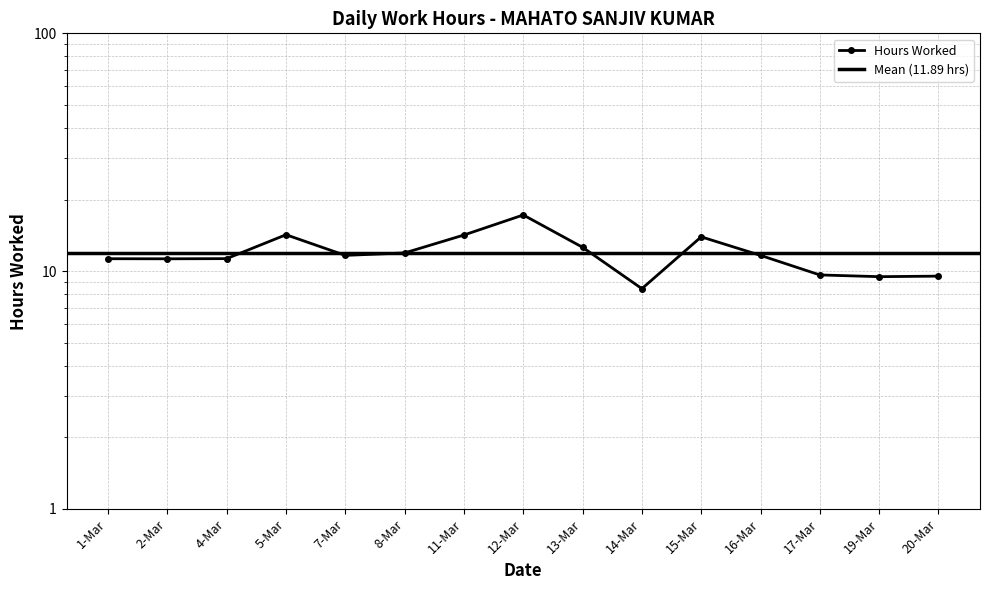

What is the sum of all values?

178.3